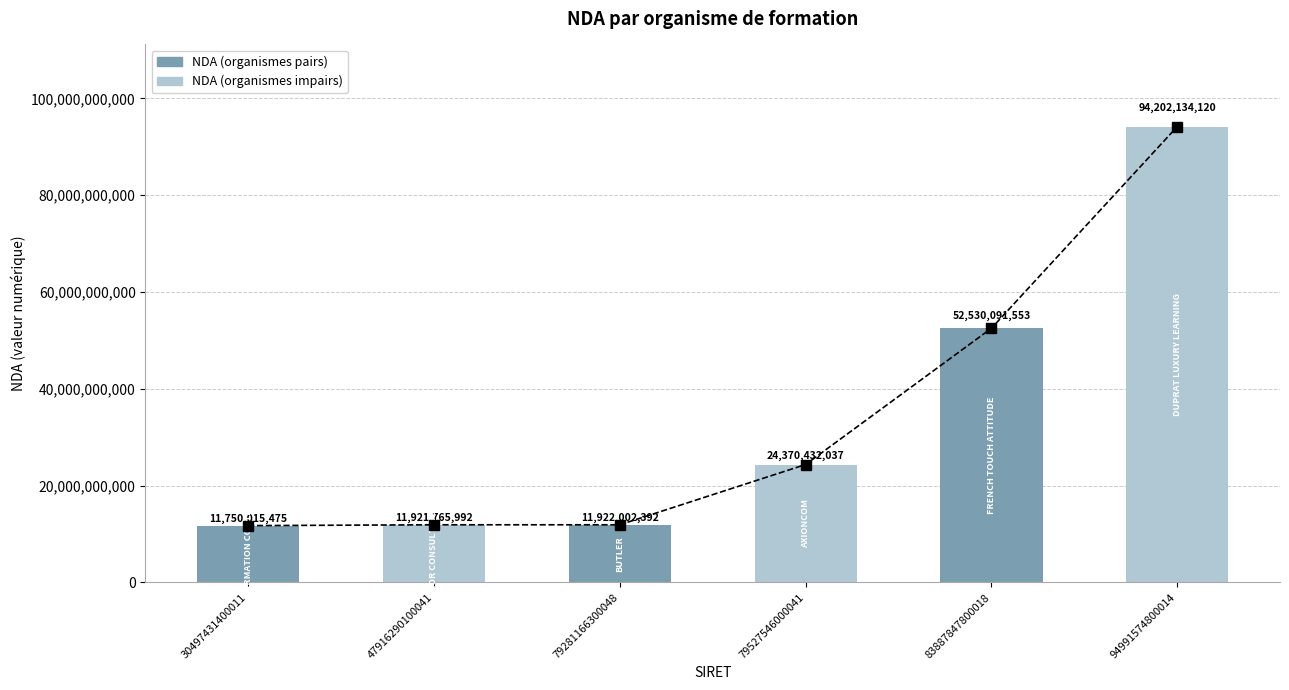

Which has a higher value, 83887847800018 or 47916290100041?

83887847800018